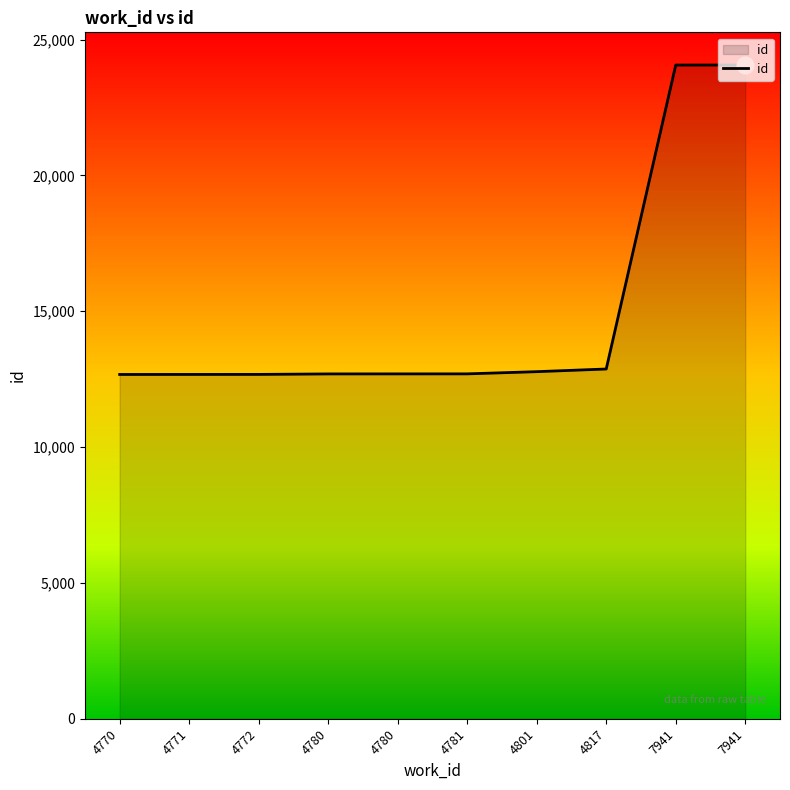

How many lines are shown in the chart?

1